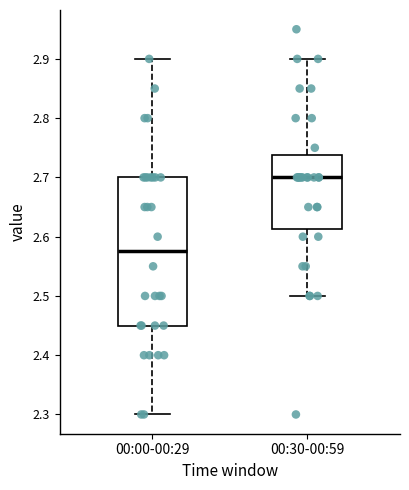

Where does the upper whisker of the box for 00:00-00:29 end on the y-axis? The values are not printed on the chart, so give them approximately, as read against the axis.

2.90